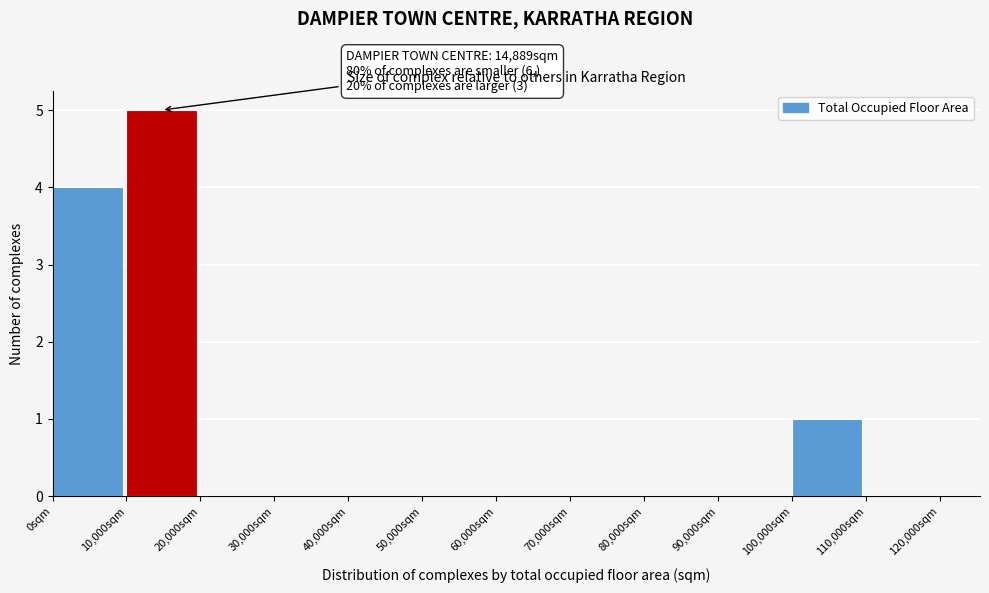

Which range on the x-axis has the tallest bar?

10000 to 20000